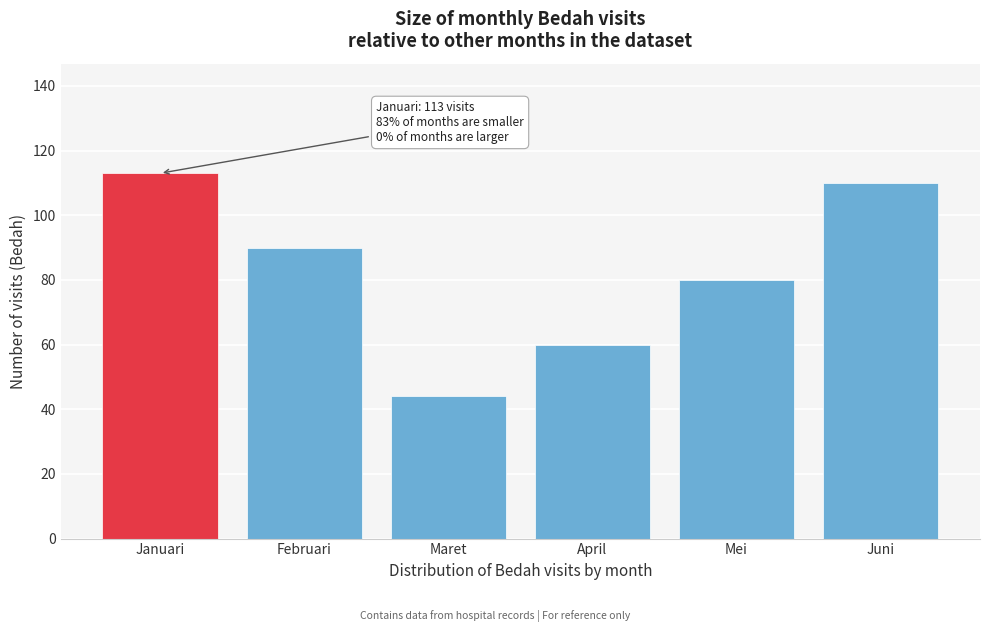

Reading left to right, transcribe all the data shown in this chart.

Januari=113	Februari=90	Maret=44	April=60	Mei=80	Juni=110